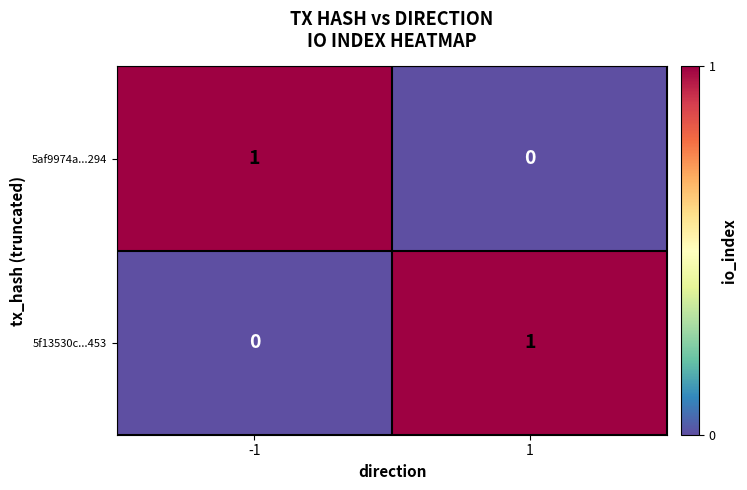

Rank the series at 1 from lowest to highest value.

5af9974a...294, 5f13530c...453